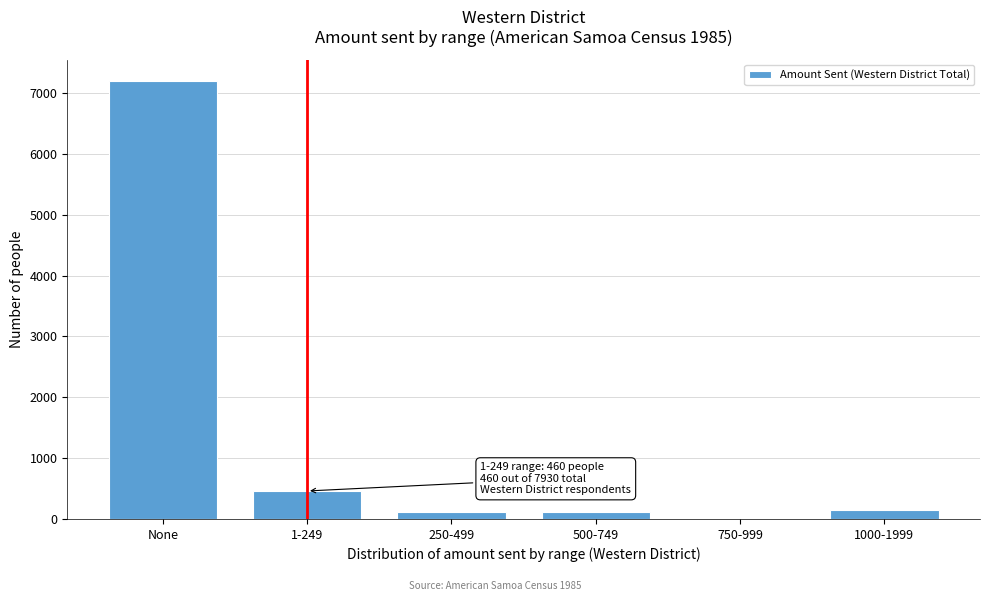

What is the maximum value shown in the chart?

7190